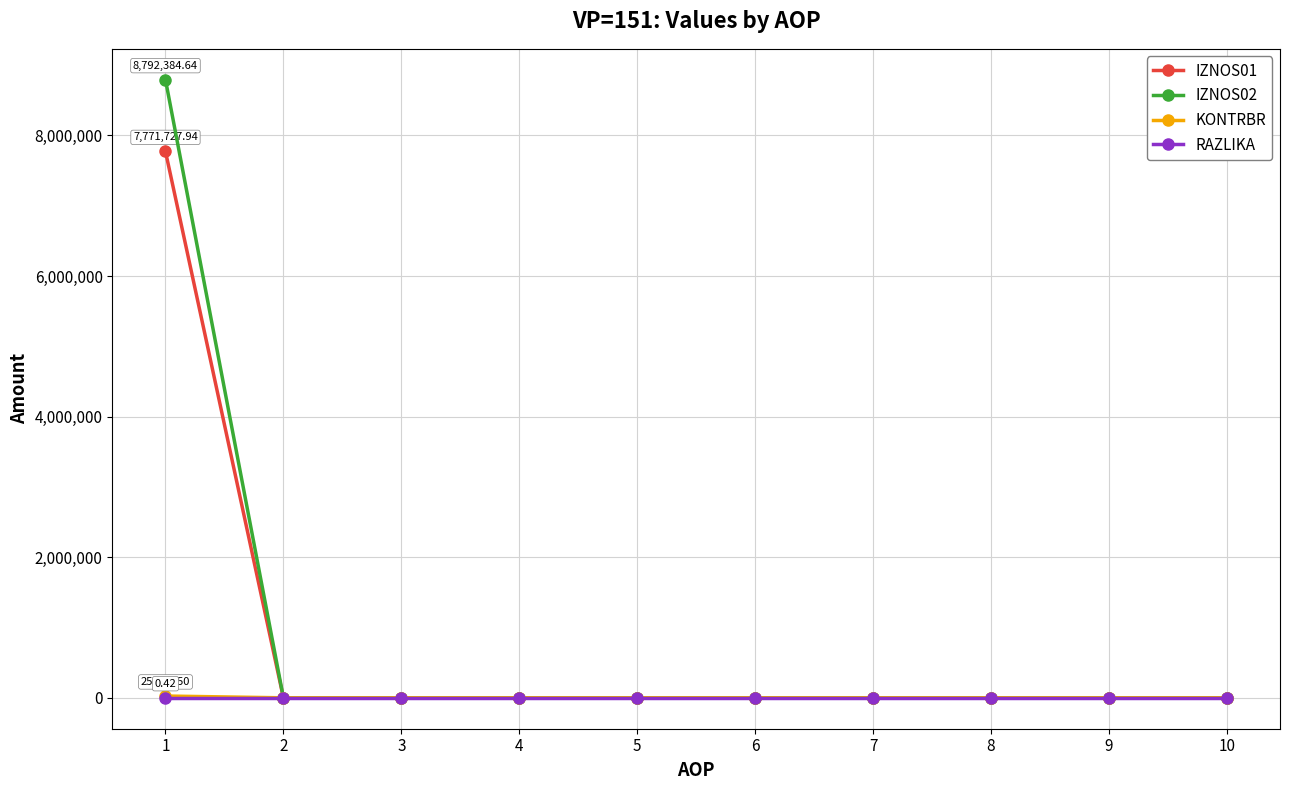

Which series has the widest spread of values?

IZNOS02